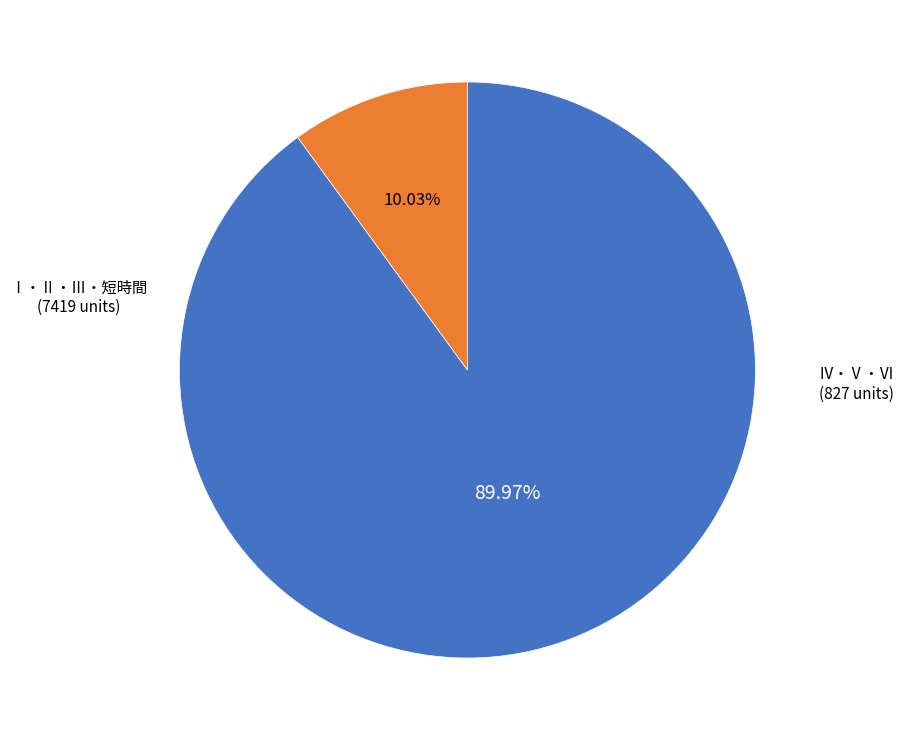

Is there a majority slice in this chart?

Yes